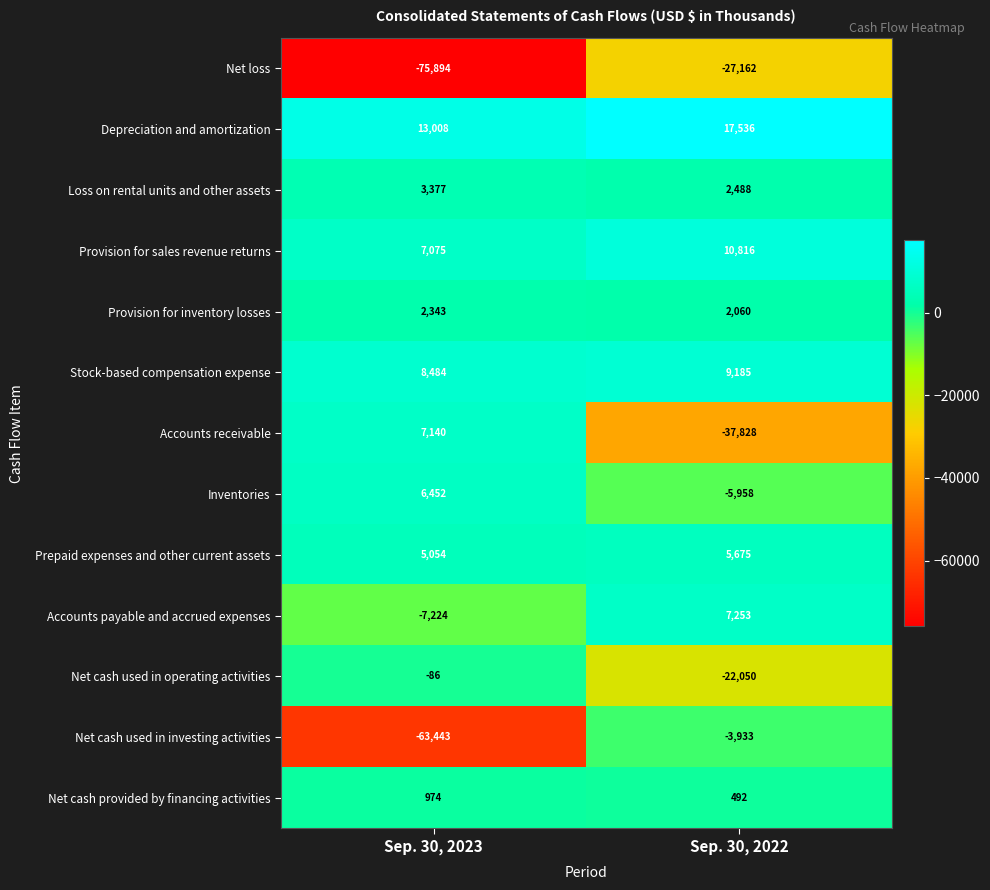

Is it true that Prepaid expenses and other current assets equals 2671 at Sep. 30, 2023?

False